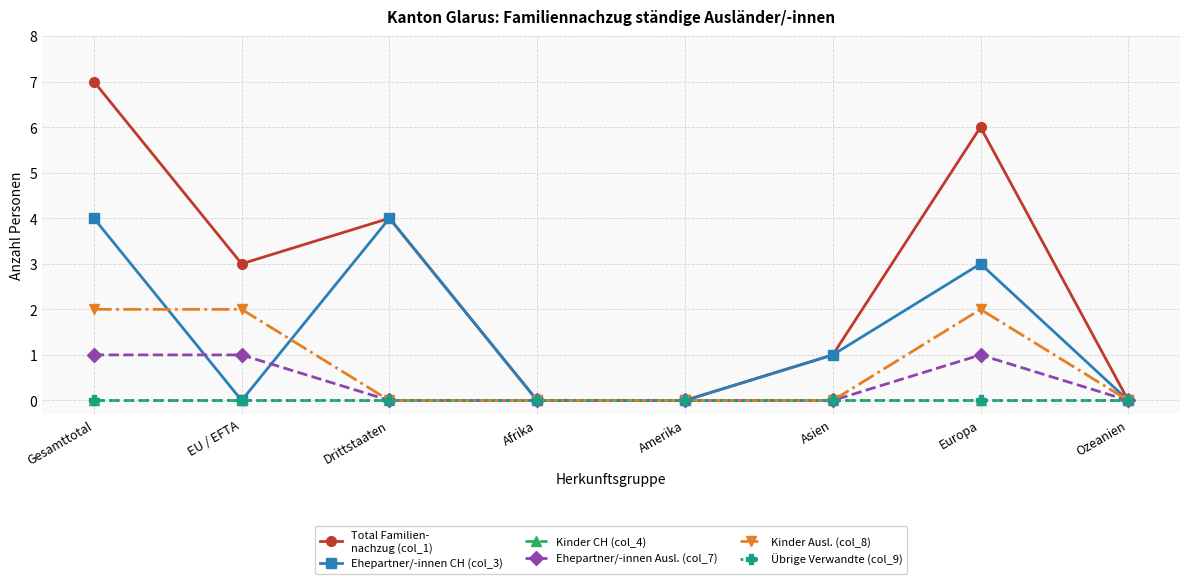

Reading left to right, what are all the values shown in this chart?

Total Familien-
nachzug (col_1): 7	3	4	0	0	1	6	0
Ehepartner/-innen CH (col_3): 4	0	4	0	0	1	3	0
Kinder CH (col_4): 0	0	0	0	0	0	0	0
Ehepartner/-innen Ausl. (col_7): 1	1	0	0	0	0	1	0
Kinder Ausl. (col_8): 2	2	0	0	0	0	2	0
Übrige Verwandte (col_9): 0	0	0	0	0	0	0	0